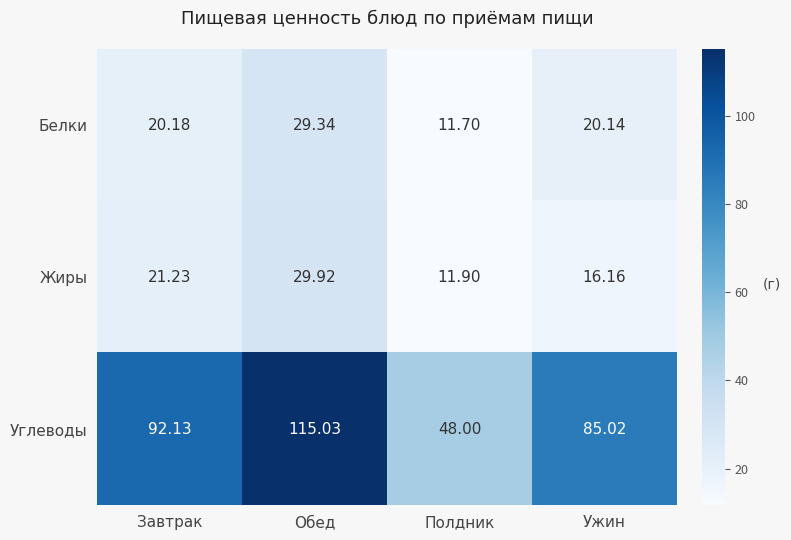

List the series in order of their peak value, highest first.

Углеводы, Жиры, Белки